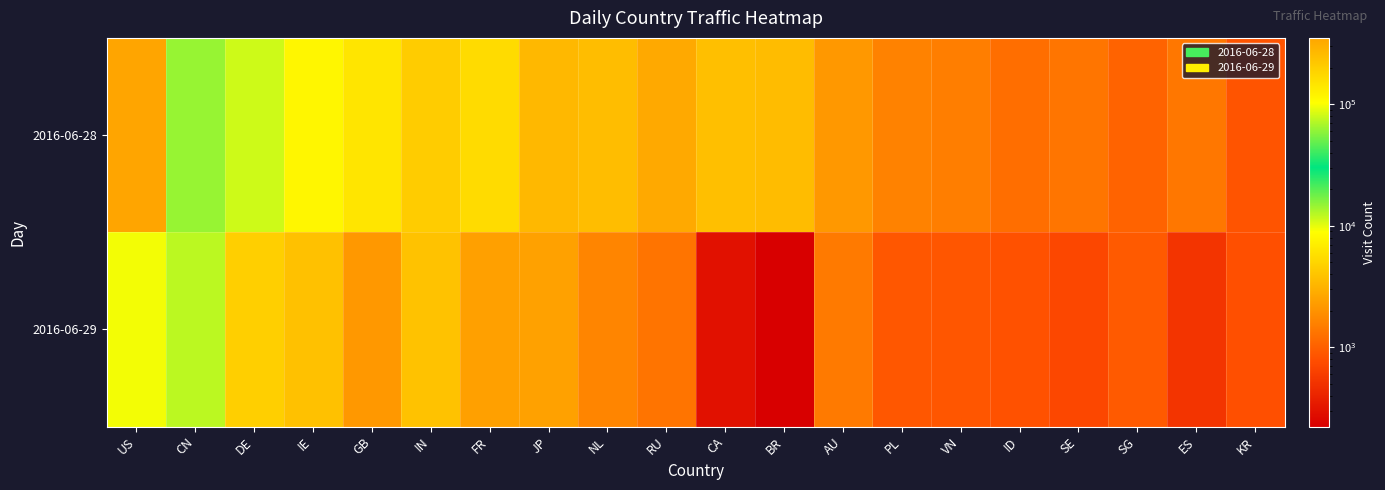

Reading left to right, what are all the values shown in this chart?

2016-06-28: US=352909	CN=14597	DE=11325	IE=7834	GB=6193	IN=4393	FR=5482	JP=3354	NL=3605	RU=2736	CA=3692	BR=3545	AU=2188	PL=1612	VN=1530	ID=1231	SE=1336	SG=1045	ES=1371	KR=851
2016-06-29: US=97672	CN=12317	DE=4622	IE=3816	GB=2195	IN=3887	FR=2411	JP=2443	NL=1678	RU=1317	CA=295	BR=223	AU=1441	PL=896	VN=875	ID=822	SE=712	SG=929	ES=526	KR=797